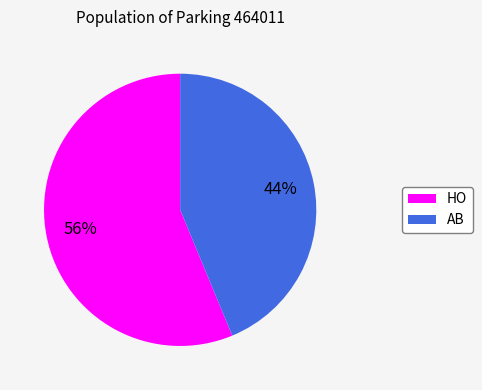

How many slices are in this pie chart?

2